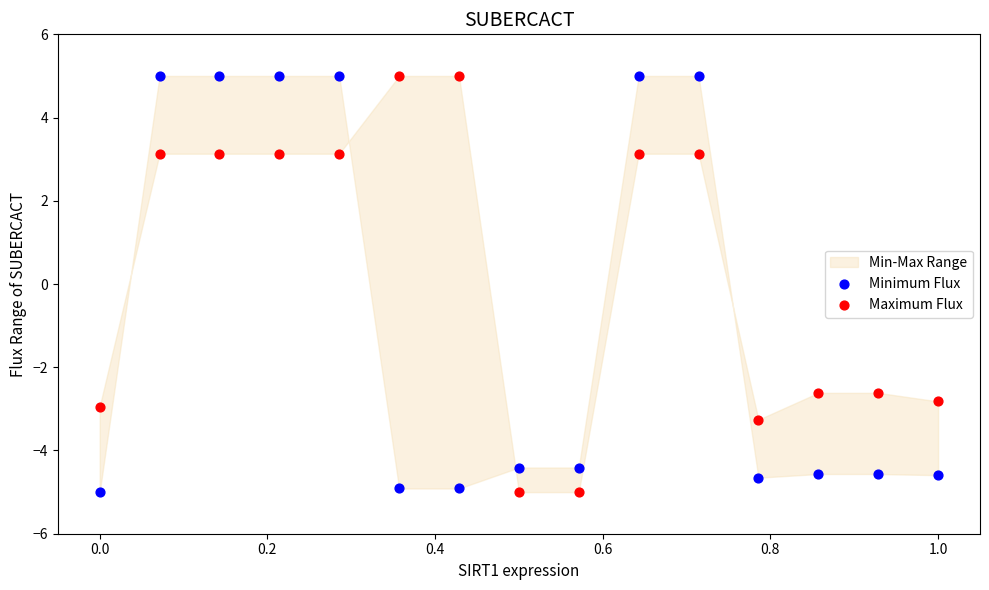

Across all data points, what is the range of Y values (max minus min)?

10.0